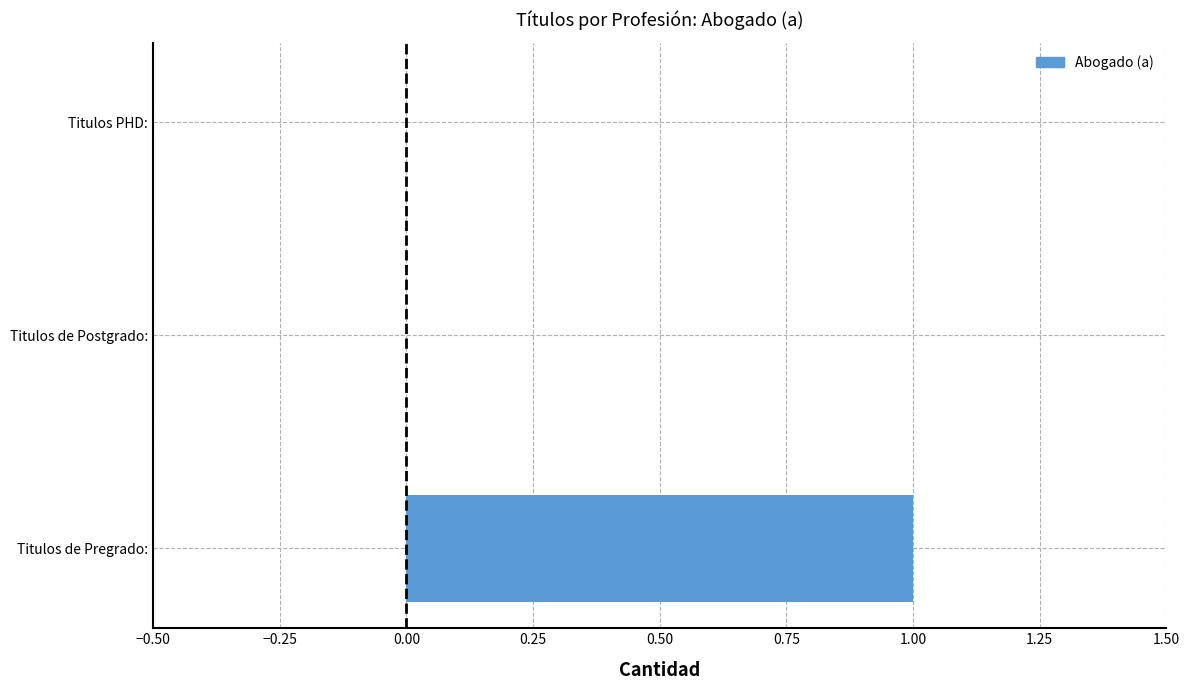

Which label corresponds to the largest value in the chart?

Titulos de Pregrado: